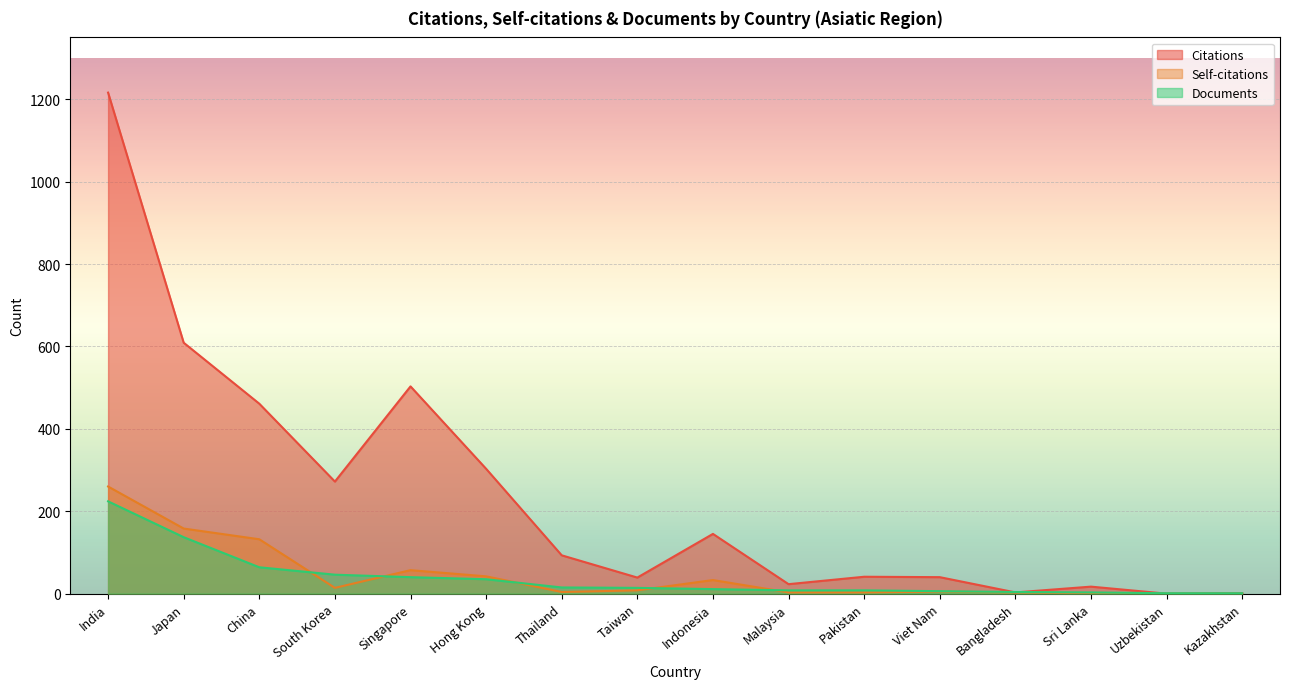

At how many categories does at least one series exceed 402?

4